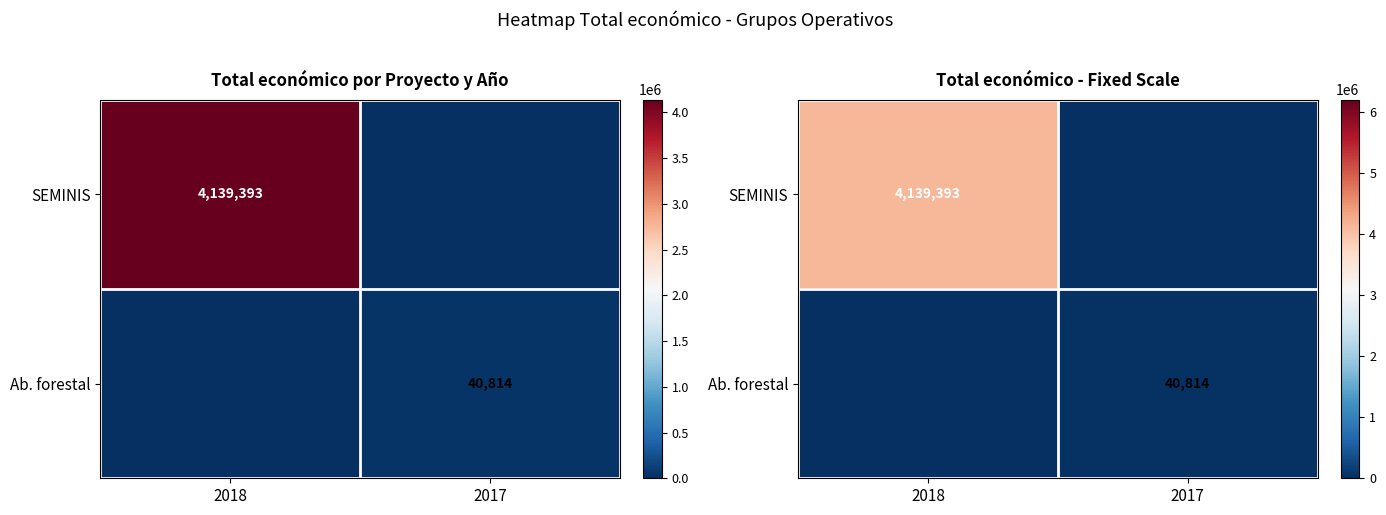

The value of SEMINIS at 2018 is 4139393. True or false?

True